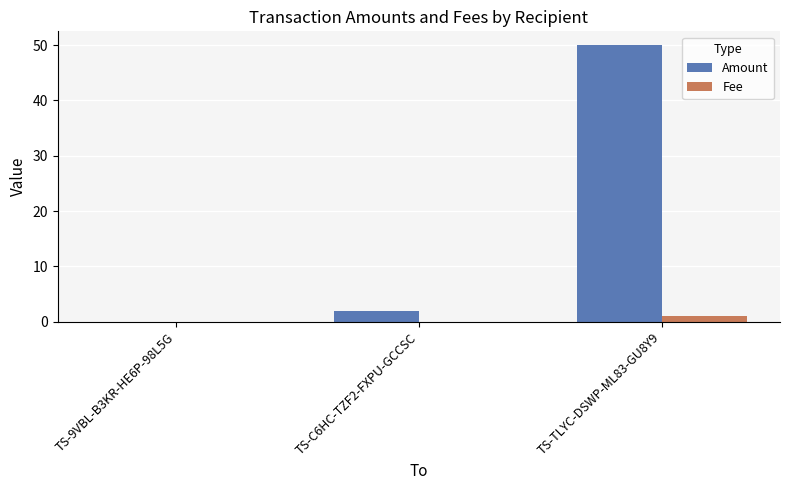

What is the sum of the Amount values at TS-TLYC-DSWP-ML83-GU8Y9 and TS-C6HC-TZF2-FXPU-GCCSC?

52.0